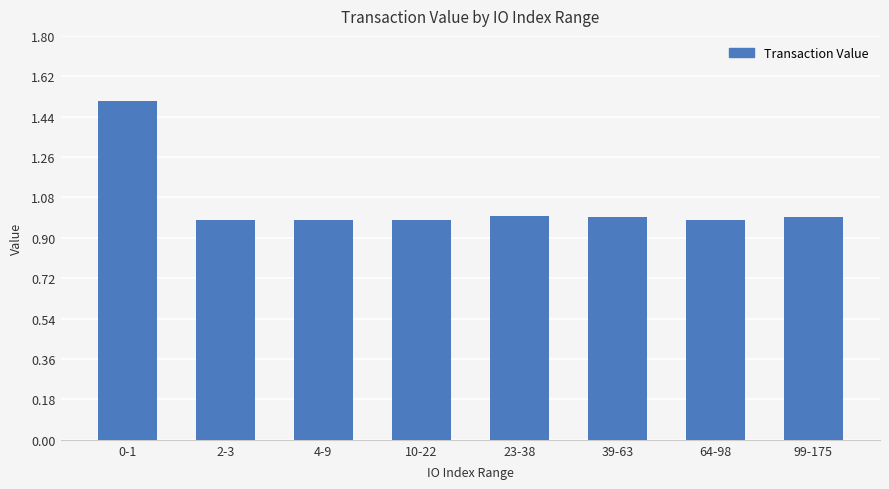

How many bars are there in total?

8